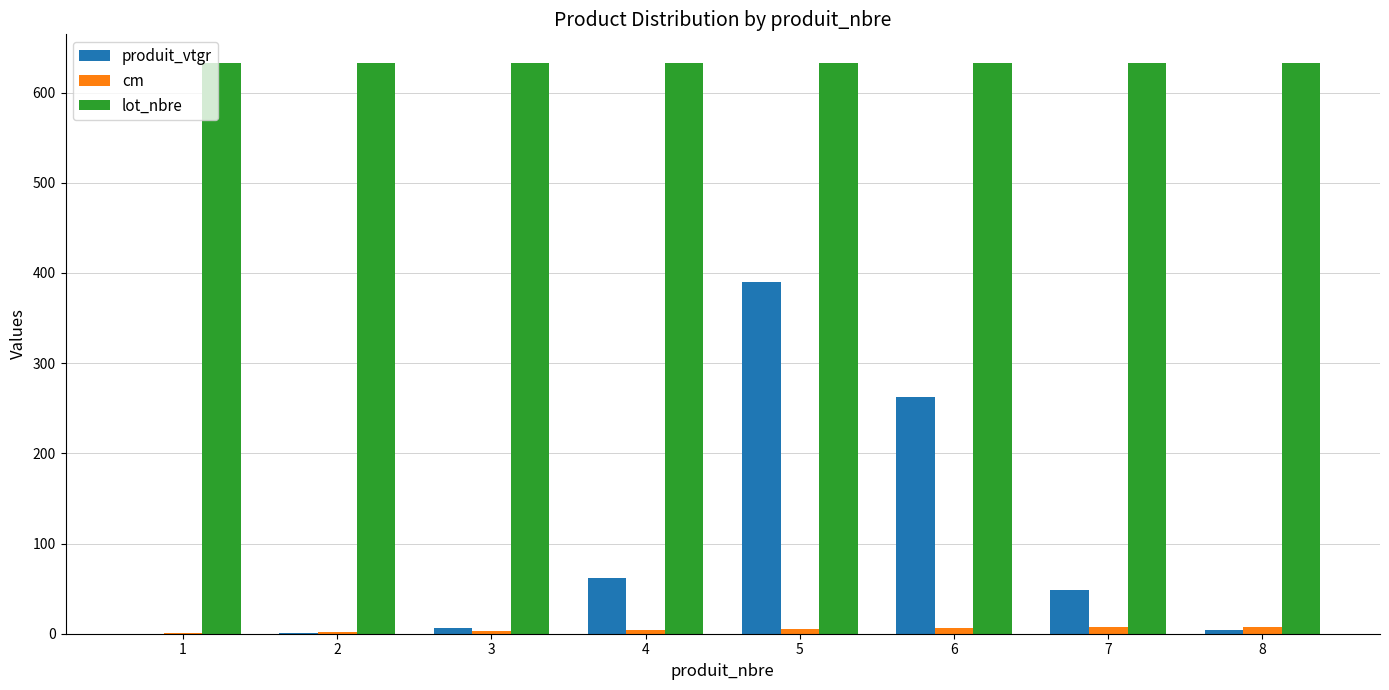

What is the sum of all cm values?

36.0